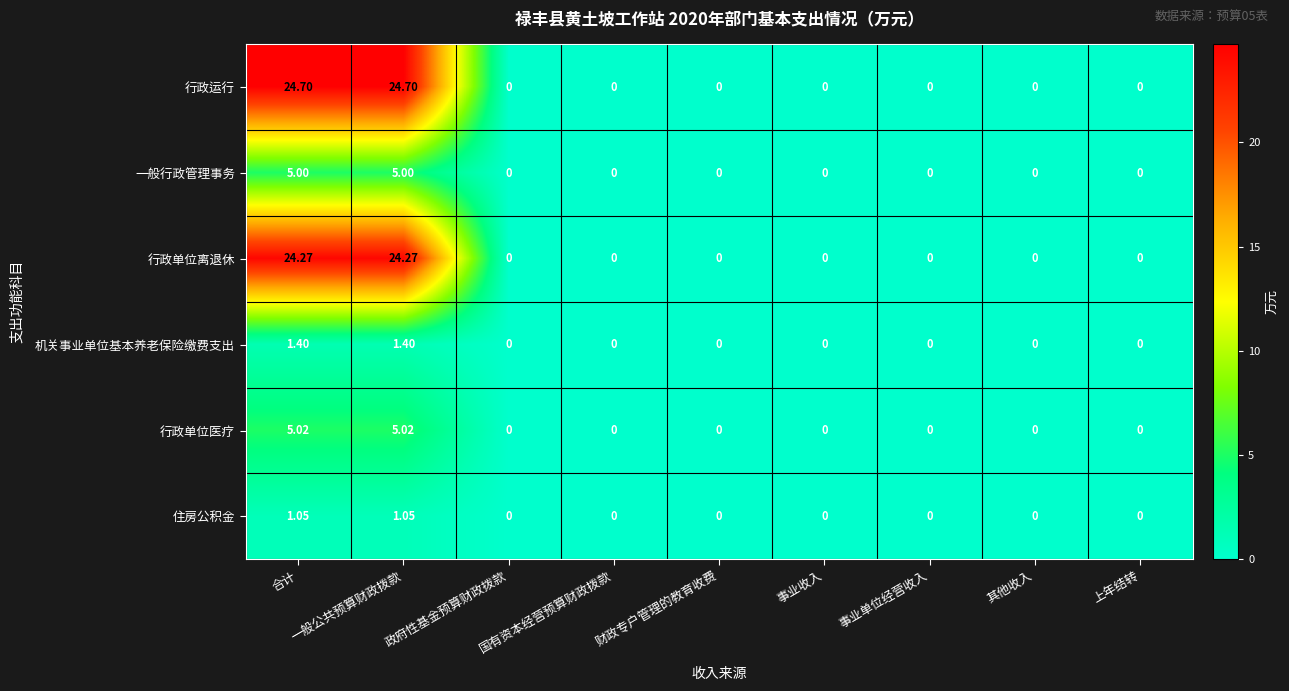

At 一般公共预算财政拨款, list the series in order from largest to smallest.

行政运行, 行政单位离退休, 行政单位医疗, 一般行政管理事务, 机关事业单位基本养老保险缴费支出, 住房公积金